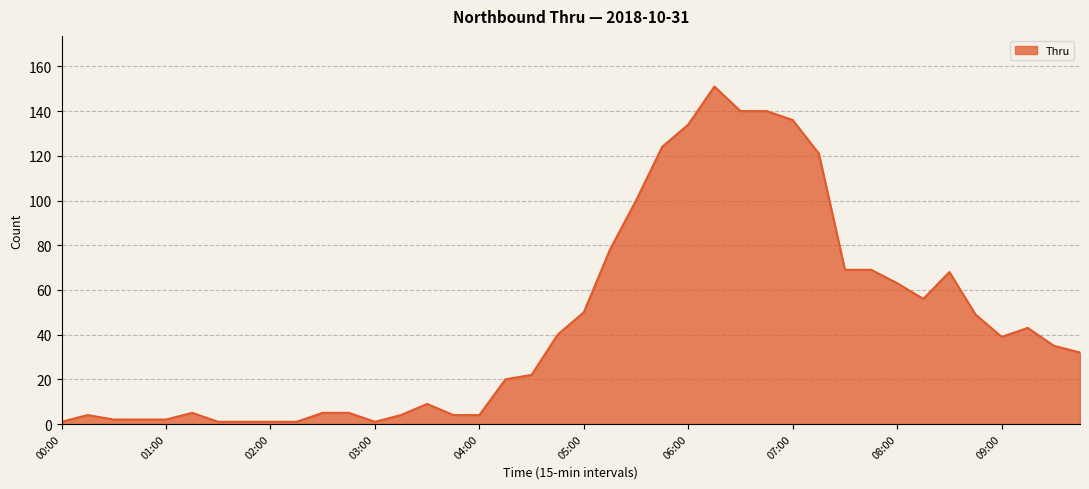

What is the difference between the maximum and minimum values?

150